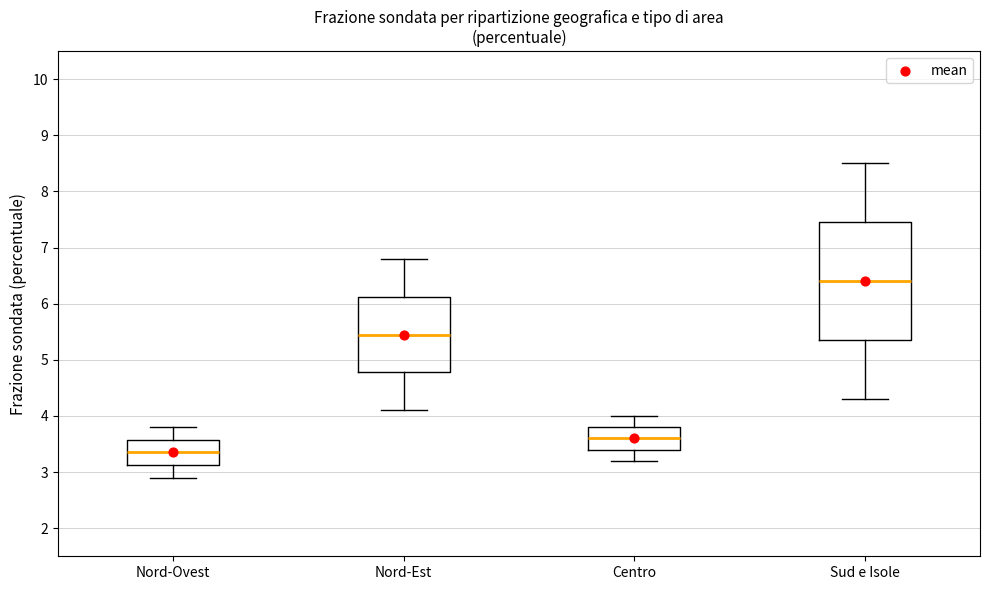

Which box is the tallest, from its lower edge to its upper edge?

Sud e Isole